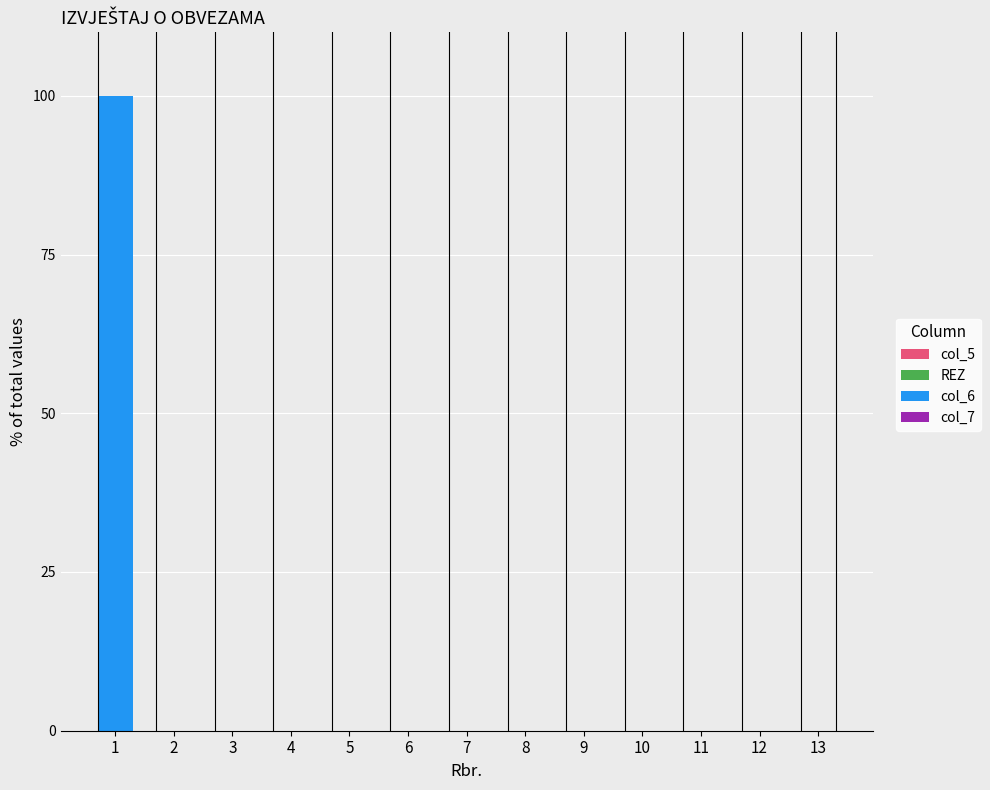

Reading left to right, what are all the values shown in this chart?

1=100	2=0	3=0	4=0	5=0	6=0	7=0	8=0	9=0	10=0	11=0	12=0	13=0